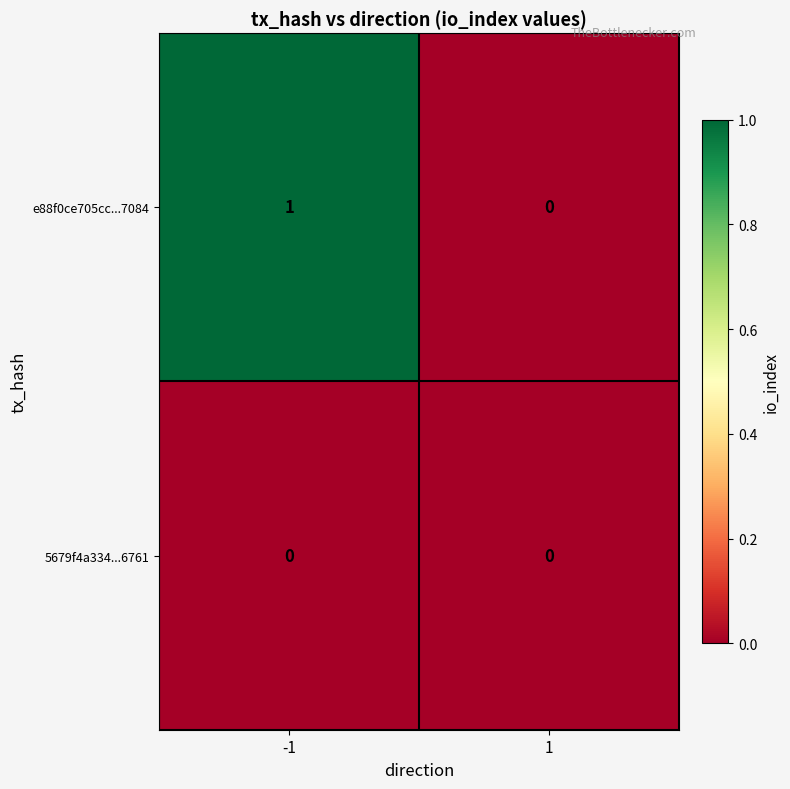

Reading left to right, list all the values displayed in this chart.

e88f0ce705cc...7084: 1	0
5679f4a334...6761: 0	0